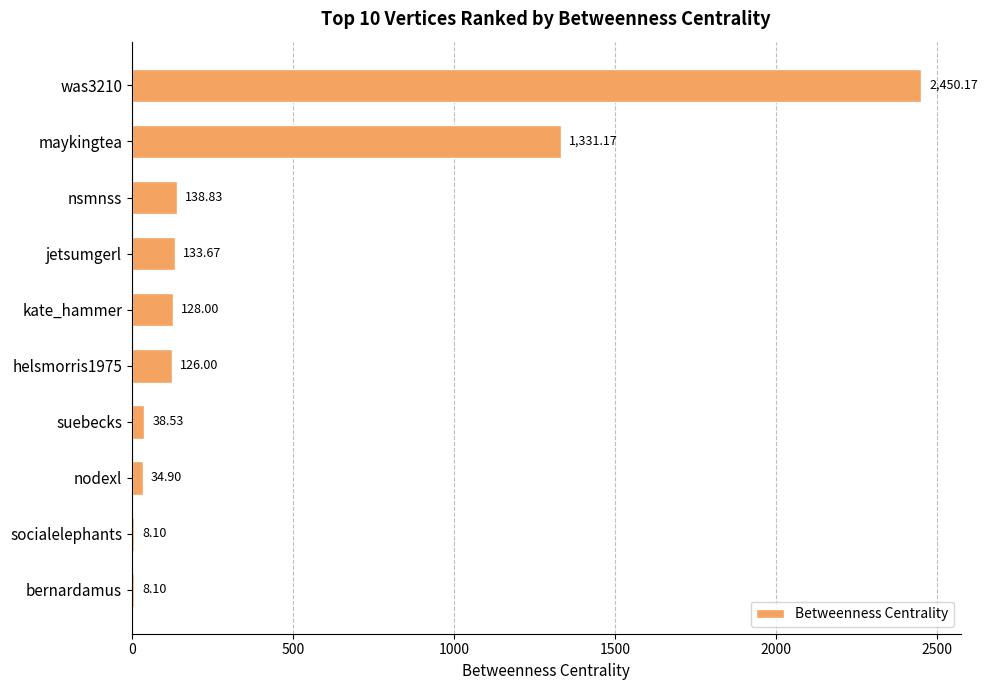

Where is the data nearest to the value 1229?

maykingtea